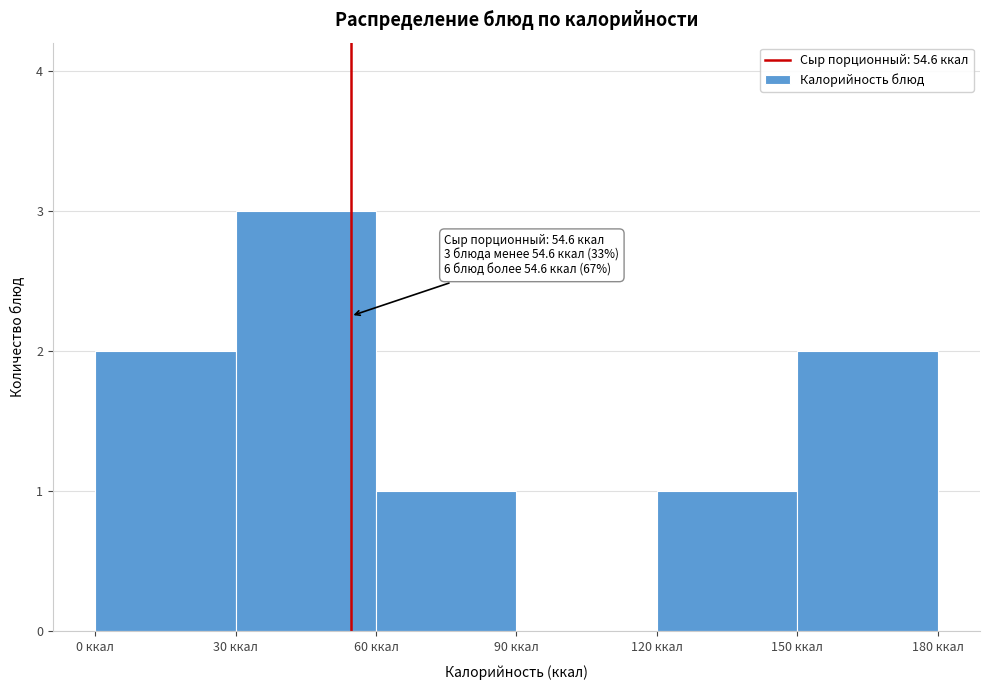

Over which range of the x-axis is the bar tallest?

30 to 60